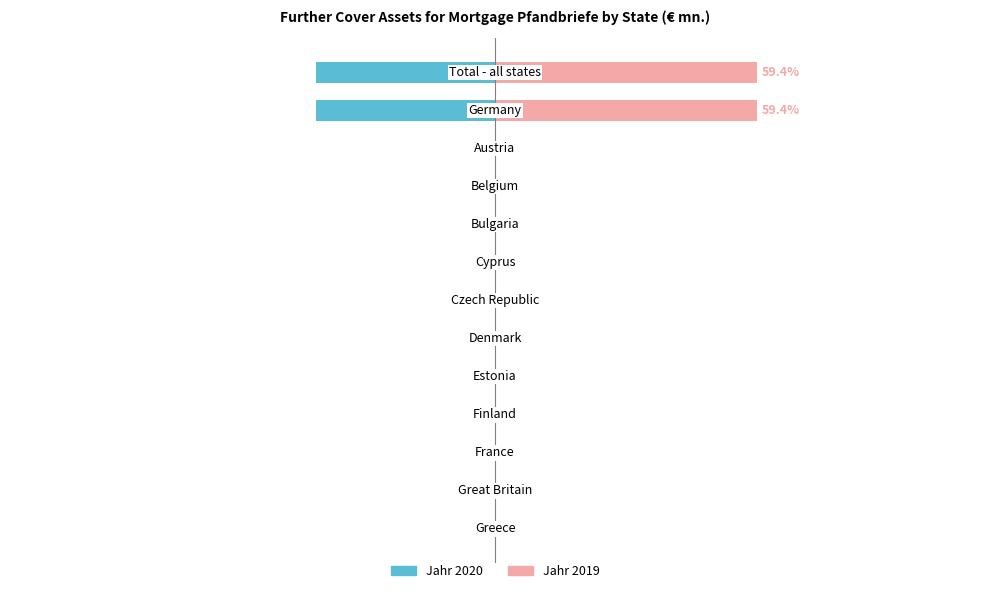

Are the bars horizontal?

Yes